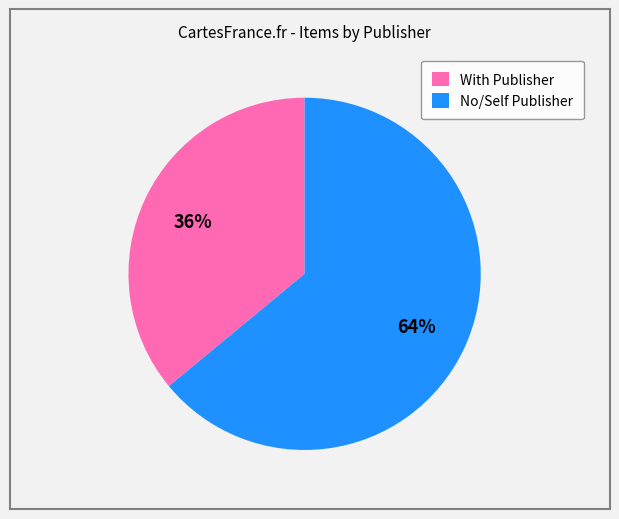

To the nearest percent, what portion does With Publisher represent?

36%